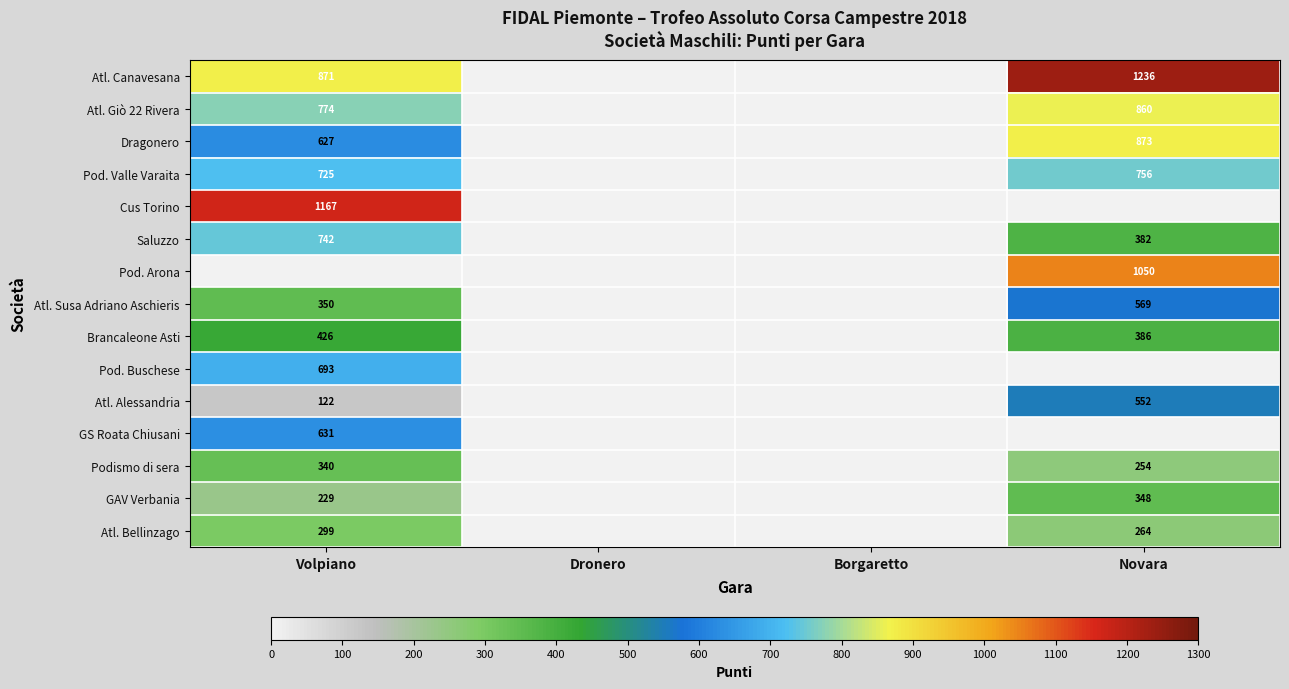

The Atl. Bellinzago series shows 53 at Novara. True or false?

False